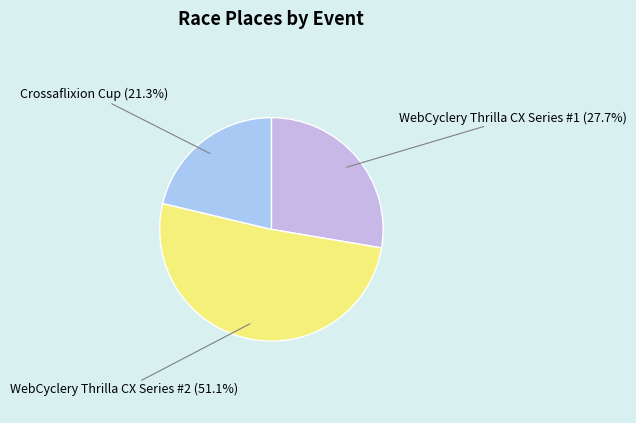

Count the number of slices in the pie.

3